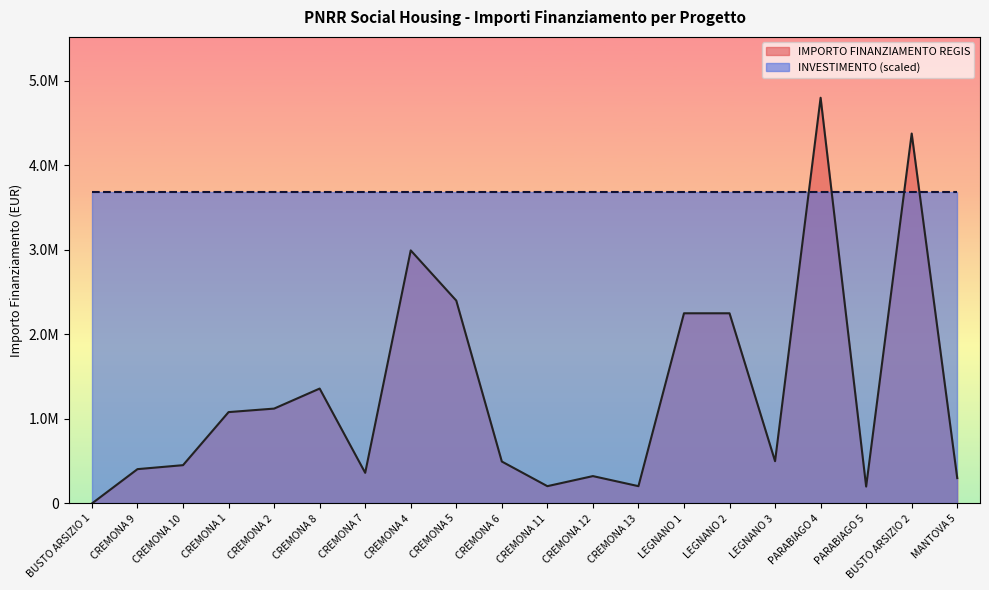

Reading left to right, list all the values displayed in this chart.

BUSTO ARSIZIO 1=0.0	CREMONA 9=405994.4	CREMONA 10=453006.2	CREMONA 1=1080773.6	CREMONA 2=1122307.2	CREMONA 8=1359328.6	CREMONA 7=362434.9	CREMONA 4=2994135.6	CREMONA 5=2400000.0	CREMONA 6=496197.0	CREMONA 11=204619.8	CREMONA 12=323707.9	CREMONA 13=204619.8	LEGNANO 1=2250000.0	LEGNANO 2=2250000.0	LEGNANO 3=500000.0	PARABIAGO 4=4800000.0	PARABIAGO 5=200000.0	BUSTO ARSIZIO 2=4376567.1	MANTOVA 5=300000.0